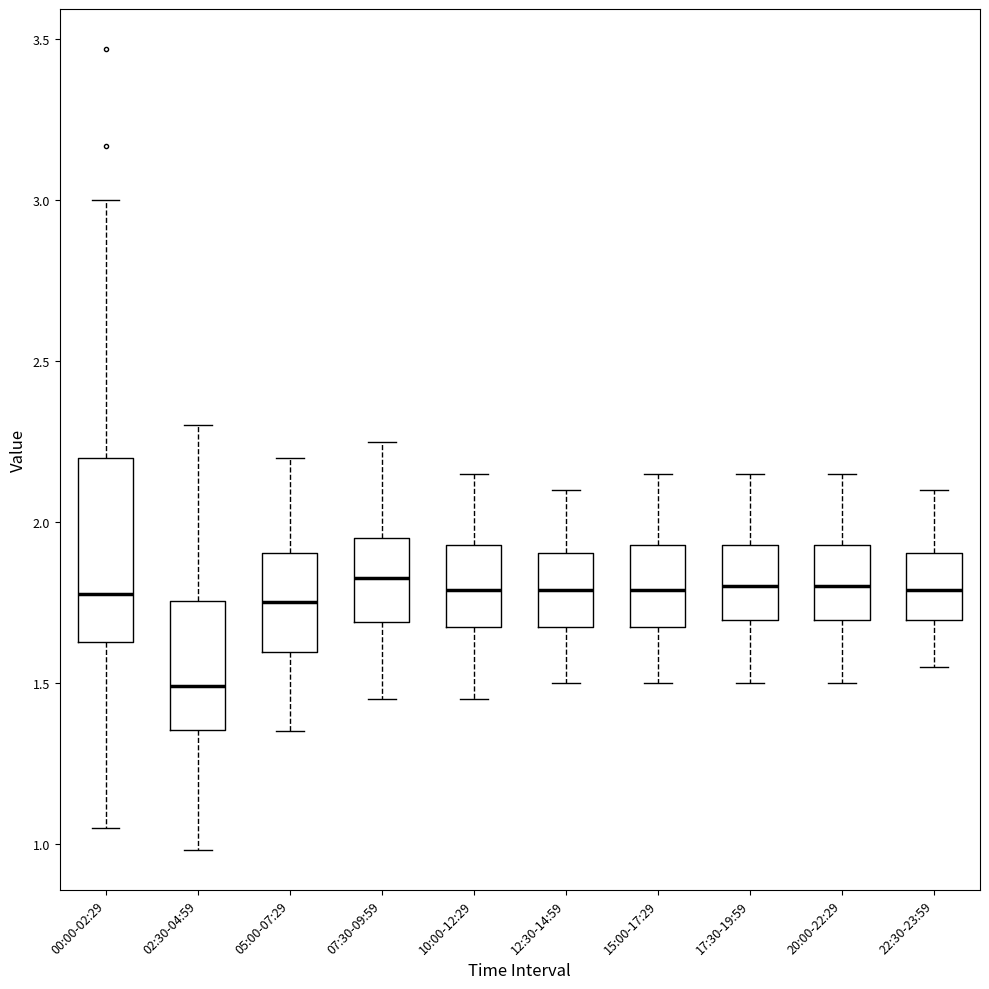

Which box is the tallest, from its lower edge to its upper edge?

00:00-02:29